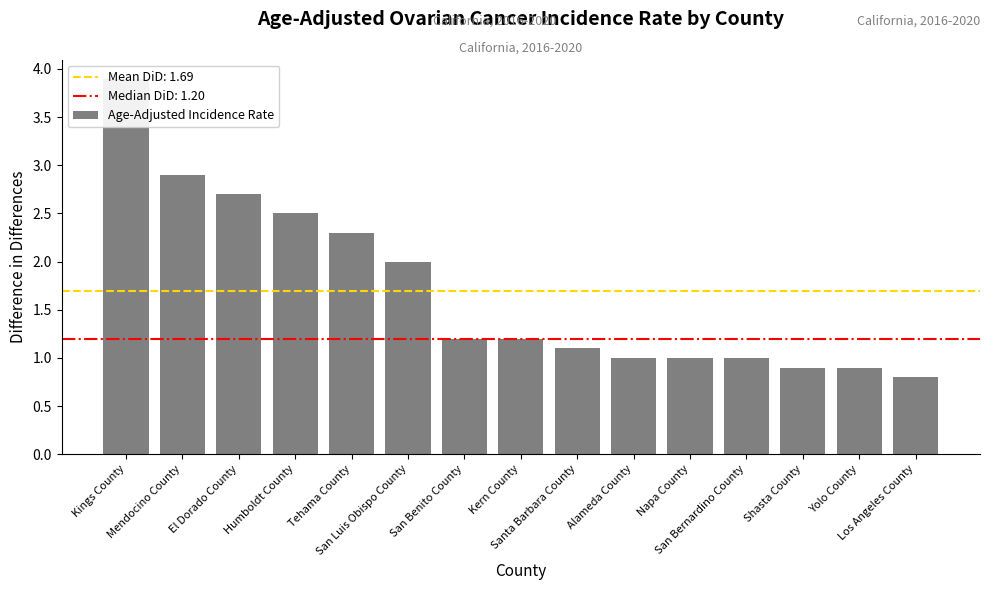

Does the chart contain any negative values?

No